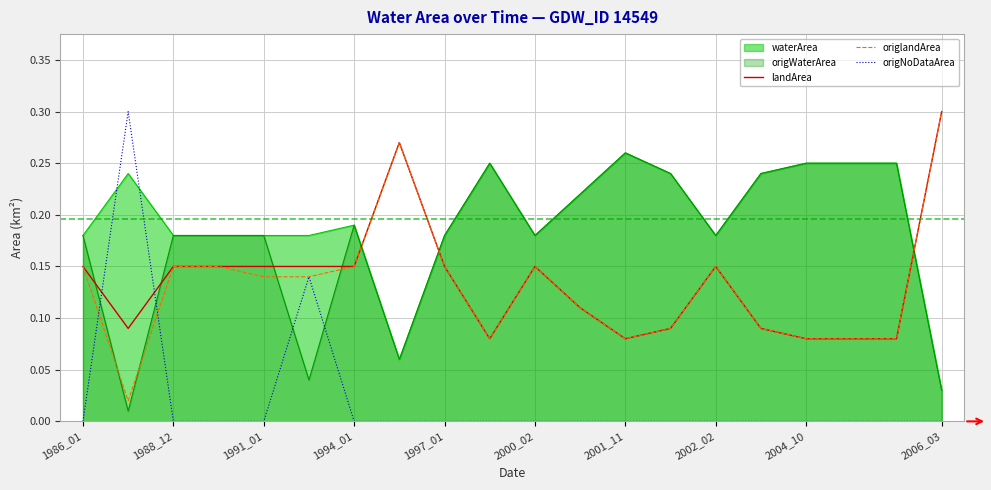

What is the difference between the second highest and second lowest values in the origNoDataArea series?

0.1